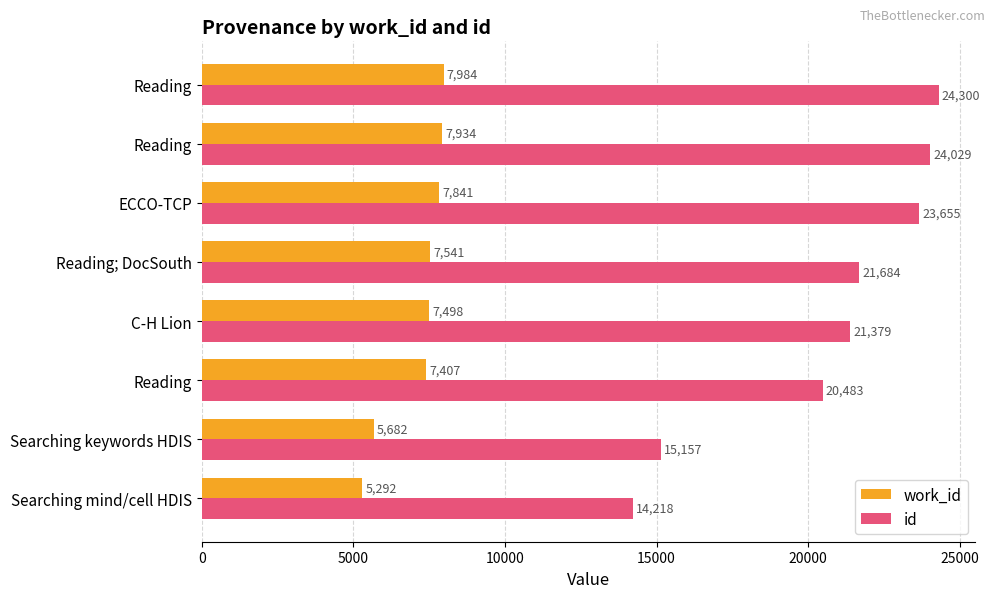

What position from the left is 25000?

6